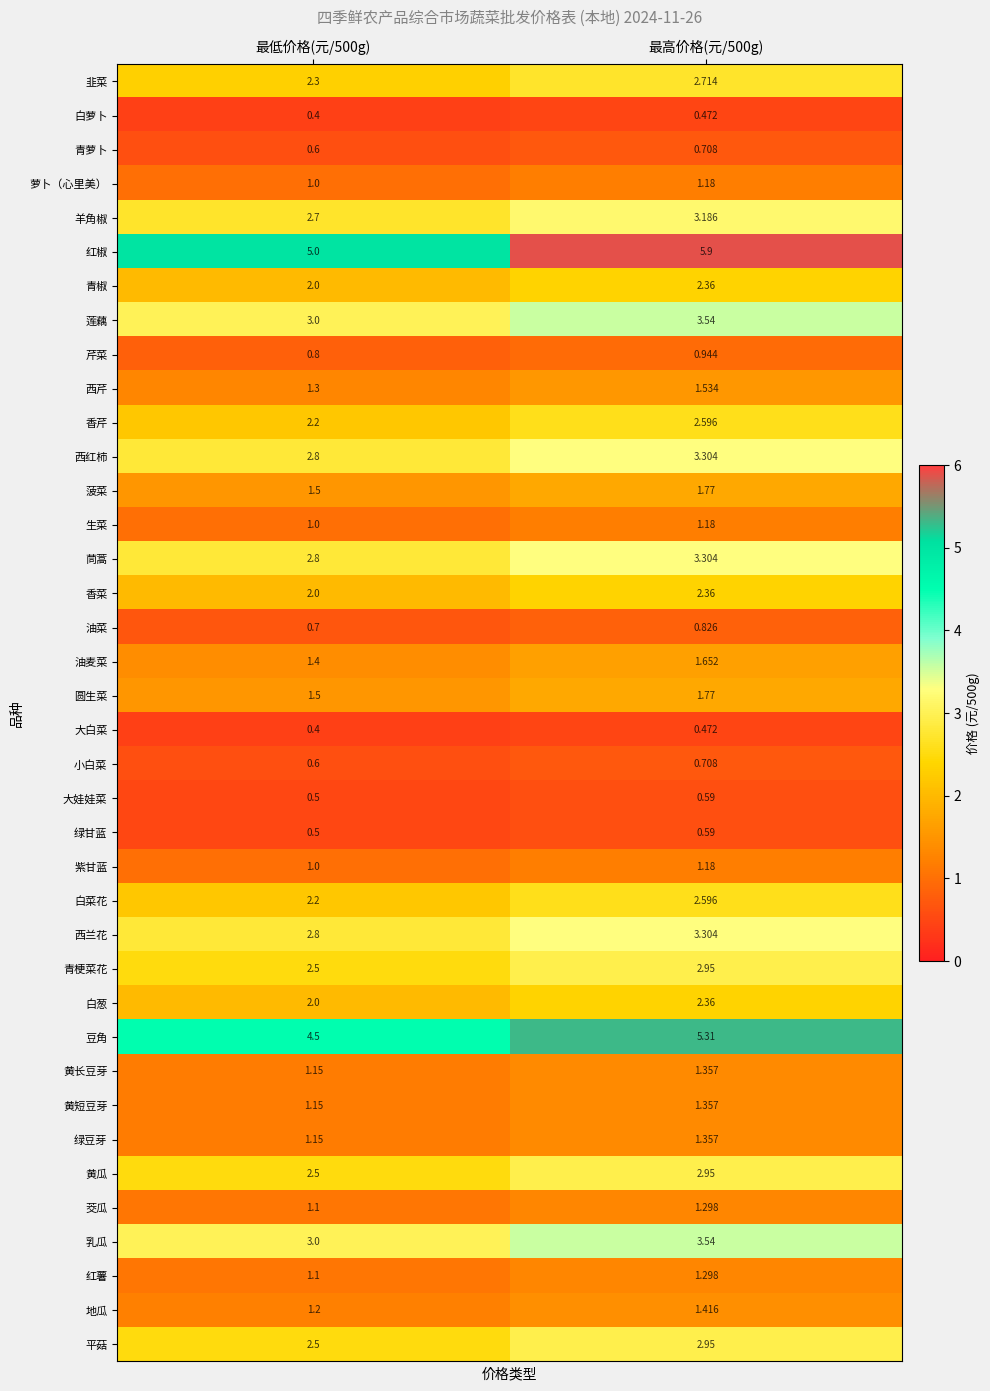

Which series has the widest spread of values?

红椒